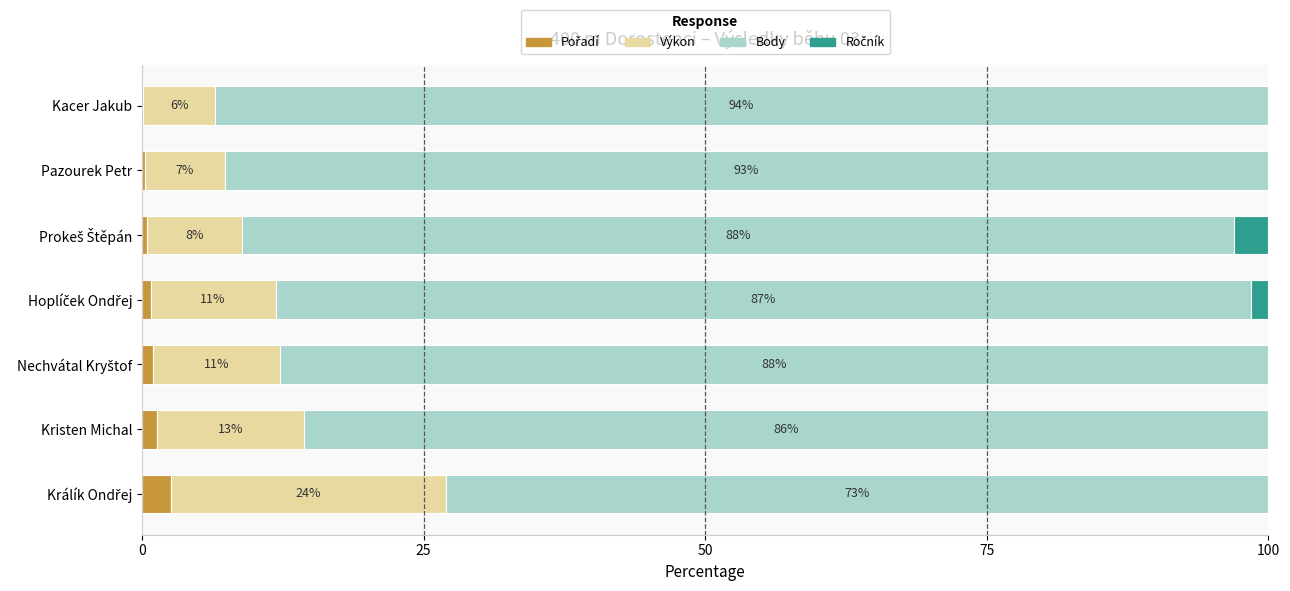

How many data points does each series have?

7